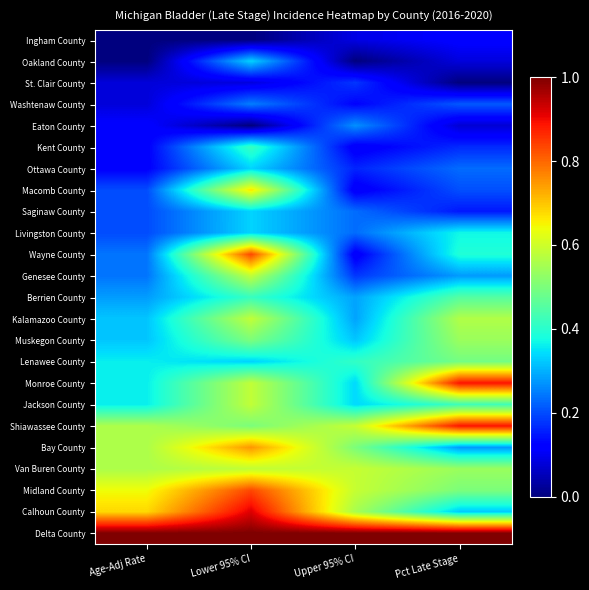

Reading left to right, list all the values displayed in this chart.

Ingham County: Age-Adj Rate=0.0	Lower 95% CI=0.0	Upper 95% CI=0.1	Pct Late Stage=0.1
Oakland County: Age-Adj Rate=0.0	Lower 95% CI=0.3	Upper 95% CI=0.0	Pct Late Stage=0.1
St. Clair County: Age-Adj Rate=0.1	Lower 95% CI=0.1	Upper 95% CI=0.2	Pct Late Stage=0.0
Washtenaw County: Age-Adj Rate=0.1	Lower 95% CI=0.2	Upper 95% CI=0.1	Pct Late Stage=0.2
Eaton County: Age-Adj Rate=0.1	Lower 95% CI=0.0	Upper 95% CI=0.3	Pct Late Stage=0.1
Kent County: Age-Adj Rate=0.1	Lower 95% CI=0.4	Upper 95% CI=0.1	Pct Late Stage=0.2
Ottawa County: Age-Adj Rate=0.1	Lower 95% CI=0.3	Upper 95% CI=0.2	Pct Late Stage=0.2
Macomb County: Age-Adj Rate=0.2	Lower 95% CI=0.7	Upper 95% CI=0.1	Pct Late Stage=0.2
Saginaw County: Age-Adj Rate=0.2	Lower 95% CI=0.3	Upper 95% CI=0.2	Pct Late Stage=0.1
Livingston County: Age-Adj Rate=0.2	Lower 95% CI=0.3	Upper 95% CI=0.2	Pct Late Stage=0.4
Wayne County: Age-Adj Rate=0.2	Lower 95% CI=0.8	Upper 95% CI=0.1	Pct Late Stage=0.4
Genesee County: Age-Adj Rate=0.2	Lower 95% CI=0.6	Upper 95% CI=0.2	Pct Late Stage=0.3
Berrien County: Age-Adj Rate=0.3	Lower 95% CI=0.4	Upper 95% CI=0.3	Pct Late Stage=0.5
Kalamazoo County: Age-Adj Rate=0.3	Lower 95% CI=0.6	Upper 95% CI=0.3	Pct Late Stage=0.6
Muskegon County: Age-Adj Rate=0.3	Lower 95% CI=0.5	Upper 95% CI=0.3	Pct Late Stage=0.5
Lenawee County: Age-Adj Rate=0.4	Lower 95% CI=0.3	Upper 95% CI=0.4	Pct Late Stage=0.5
Monroe County: Age-Adj Rate=0.4	Lower 95% CI=0.6	Upper 95% CI=0.3	Pct Late Stage=0.9
Jackson County: Age-Adj Rate=0.4	Lower 95% CI=0.6	Upper 95% CI=0.3	Pct Late Stage=0.4
Shiawassee County: Age-Adj Rate=0.6	Lower 95% CI=0.5	Upper 95% CI=0.6	Pct Late Stage=0.9
Bay County: Age-Adj Rate=0.6	Lower 95% CI=0.7	Upper 95% CI=0.5	Pct Late Stage=0.3
Van Buren County: Age-Adj Rate=0.6	Lower 95% CI=0.6	Upper 95% CI=0.6	Pct Late Stage=0.5
Midland County: Age-Adj Rate=0.6	Lower 95% CI=0.8	Upper 95% CI=0.6	Pct Late Stage=0.5
Calhoun County: Age-Adj Rate=0.7	Lower 95% CI=0.9	Upper 95% CI=0.6	Pct Late Stage=0.3
Delta County: Age-Adj Rate=1.0	Lower 95% CI=1.0	Upper 95% CI=1.0	Pct Late Stage=1.0